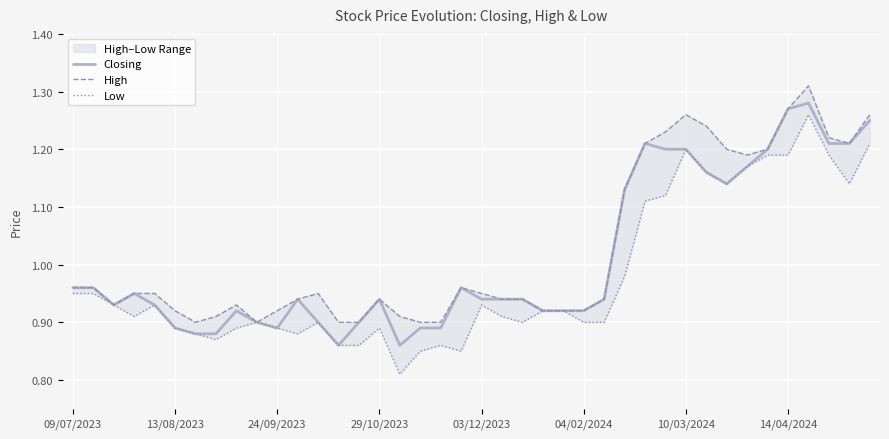

At 10/03/2024, list the series in order from largest to smallest.

High, Closing, Low